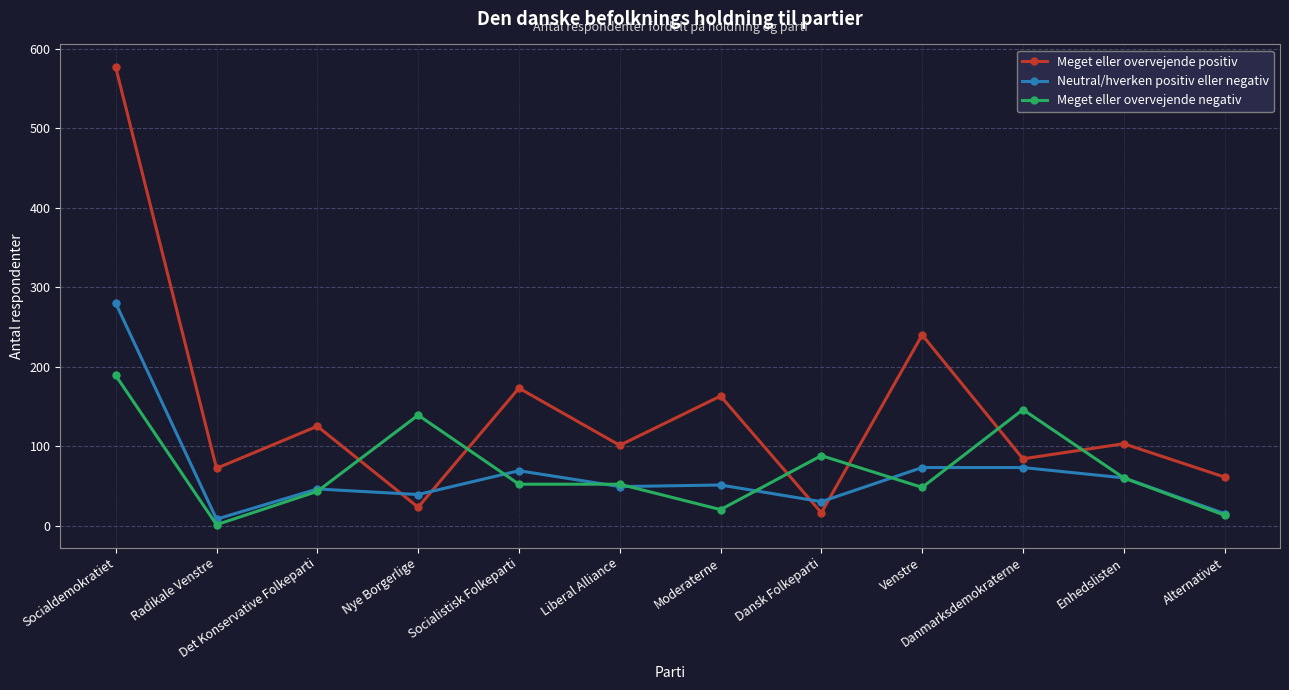

What is the difference between the maximum and minimum values in the Neutral/hverken positiv eller negativ series?

272